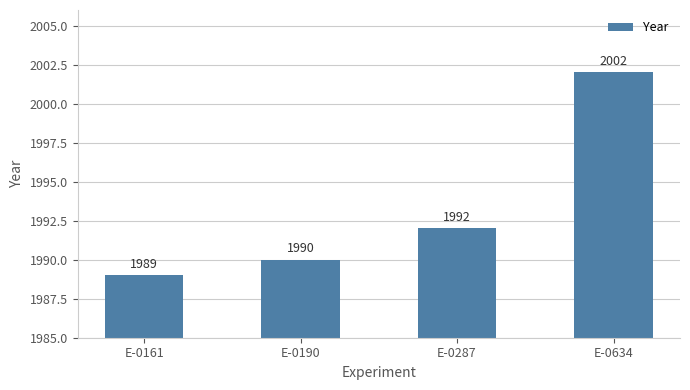

Rank the categories by value from highest to lowest.

E-0634, E-0287, E-0190, E-0161